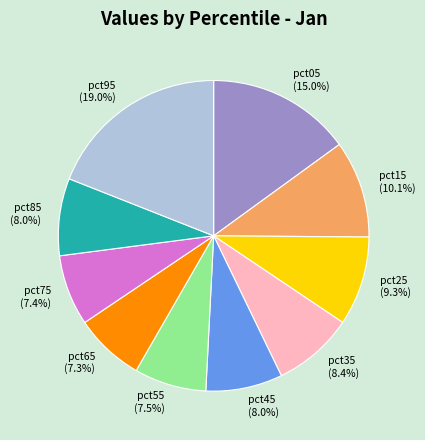

To the nearest percent, what is the combined percentage of pct65 and pct25?

17%